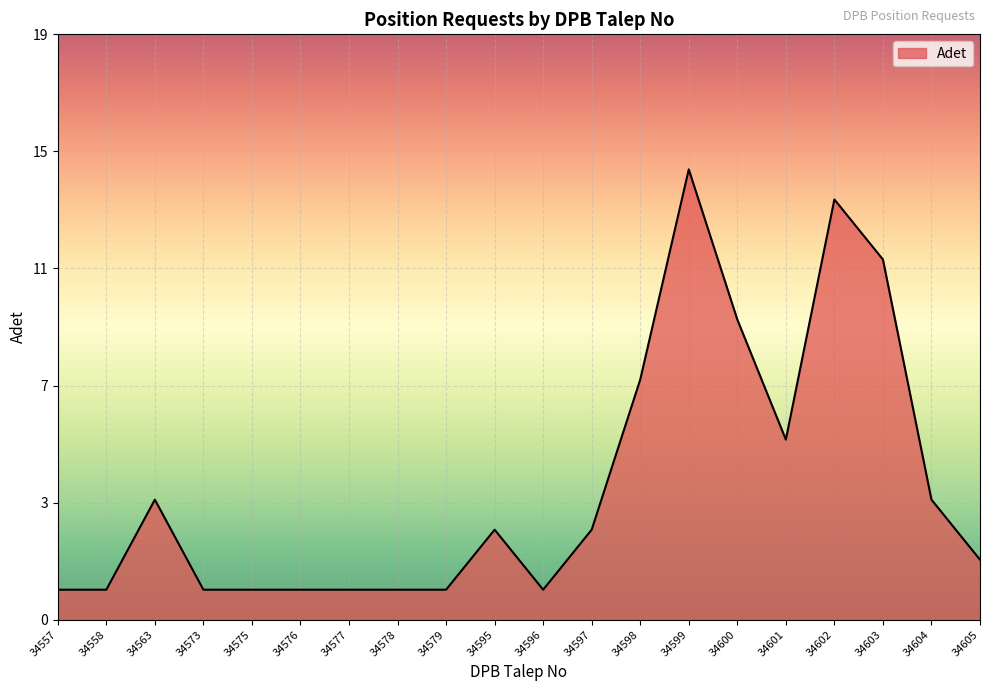

What is the value of the 20th point from the left?

2